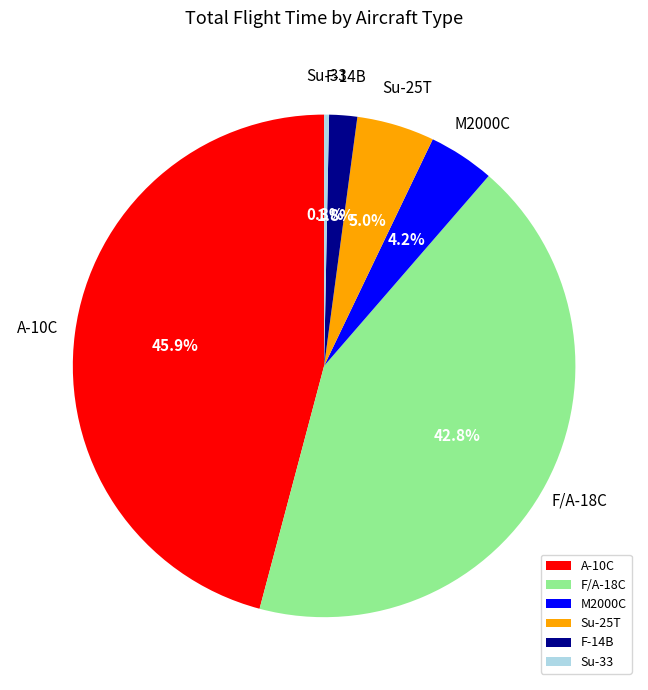

Approximately how many times larger is the value at F-14B compared to M2000C?

0.4